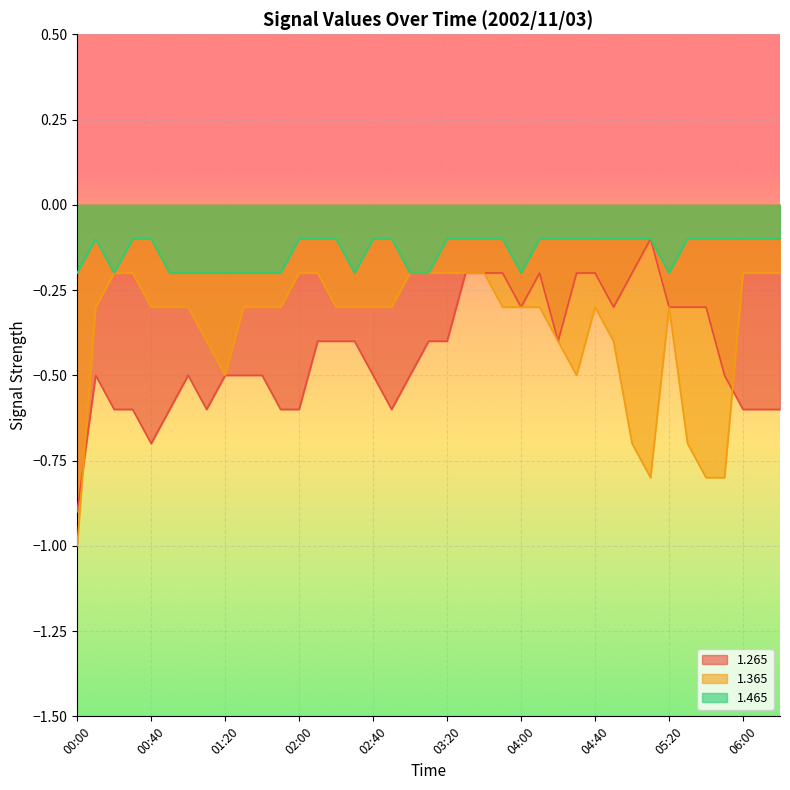

Which series has the largest range (max minus min)?

1.265